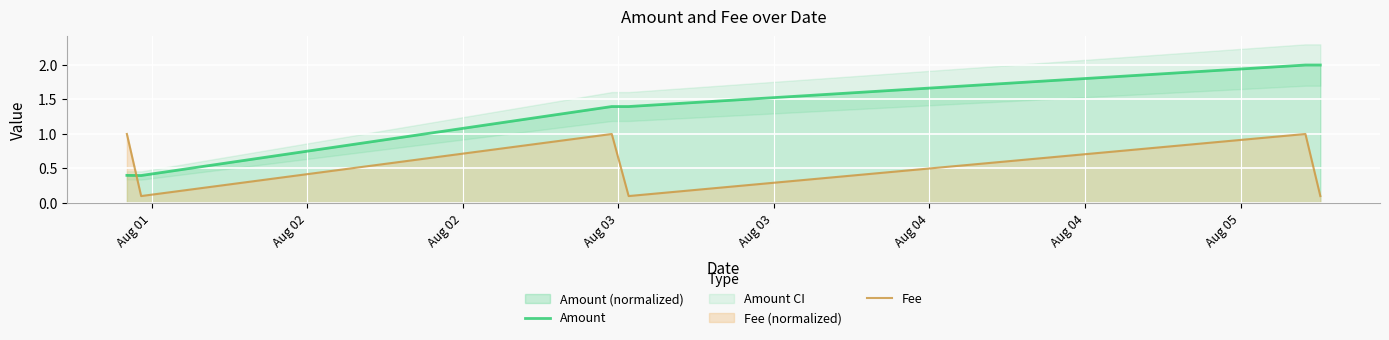

Which series ends up on top after the final intersection of Amount and Fee?

Amount